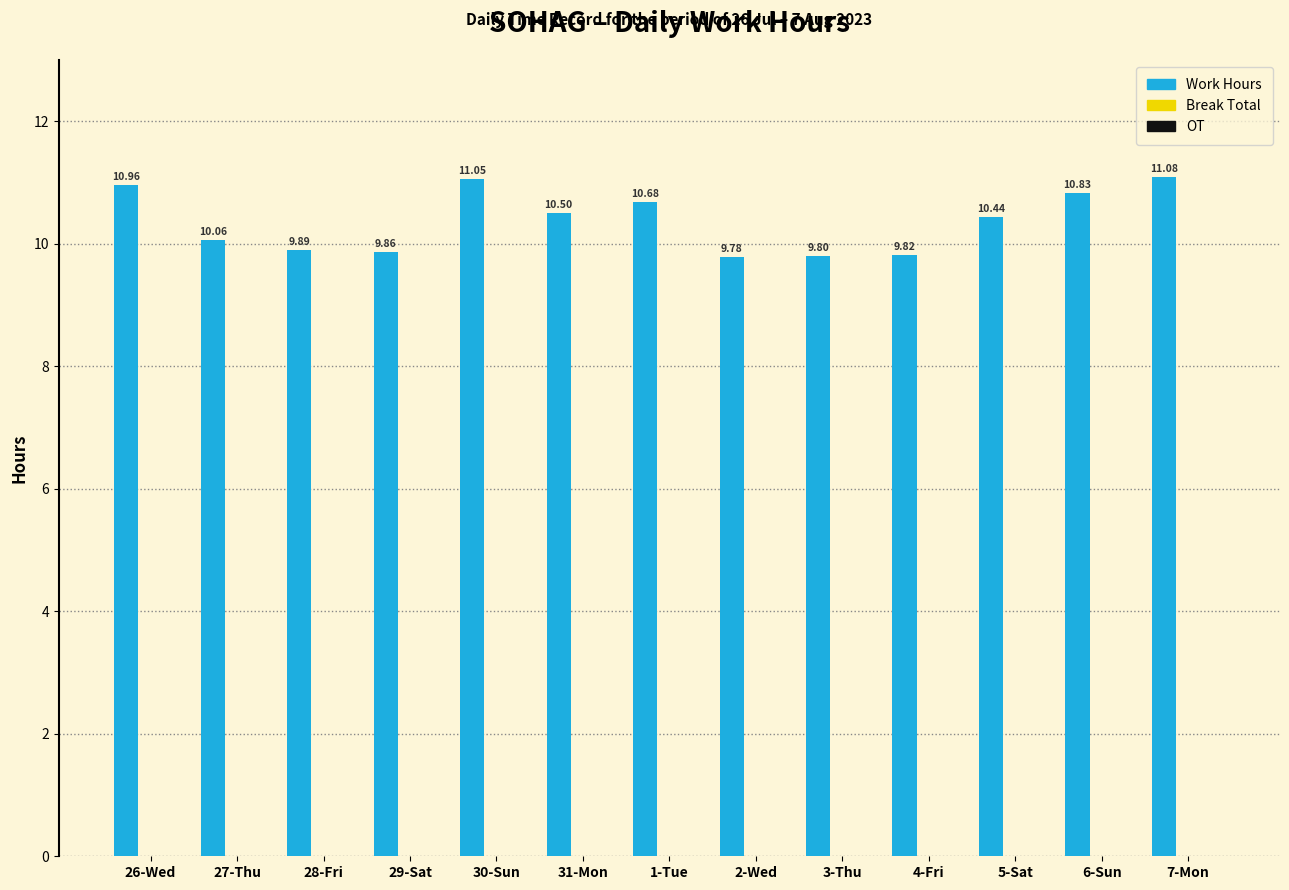

What is the sum of all values?

134.8